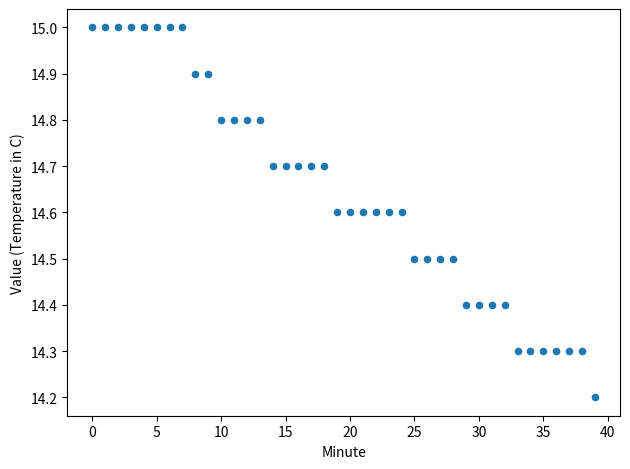

What Y value in the scatter plot is closest to 14?

14.2